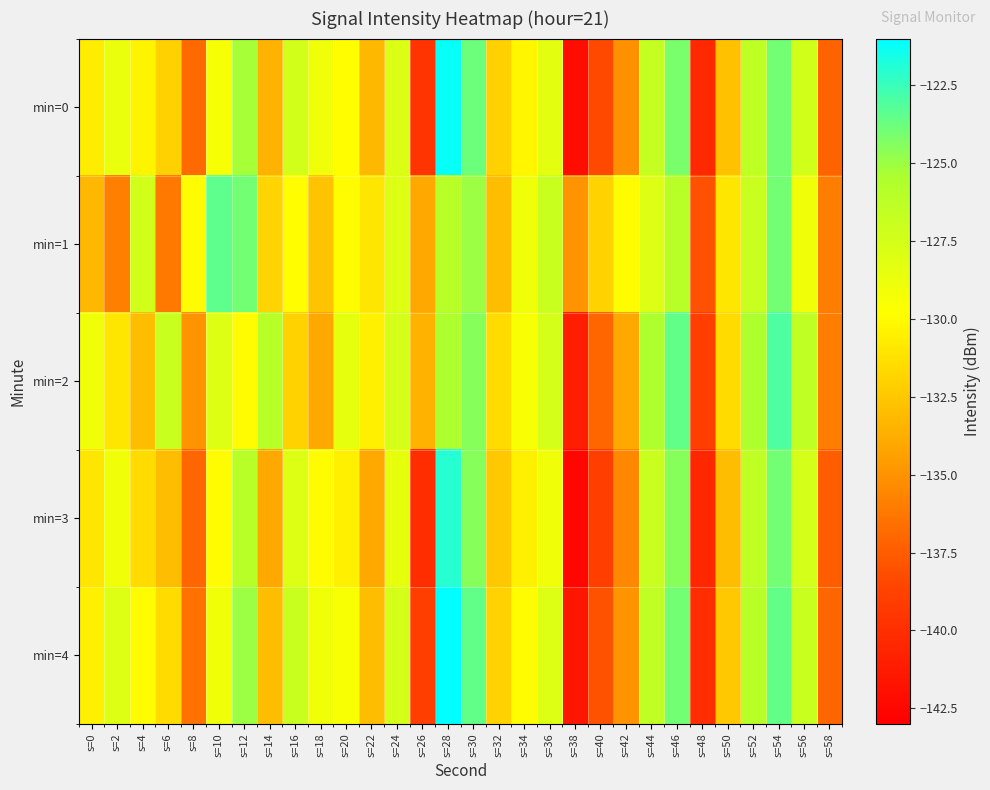

What is the minimum value shown in the chart?

-142.5